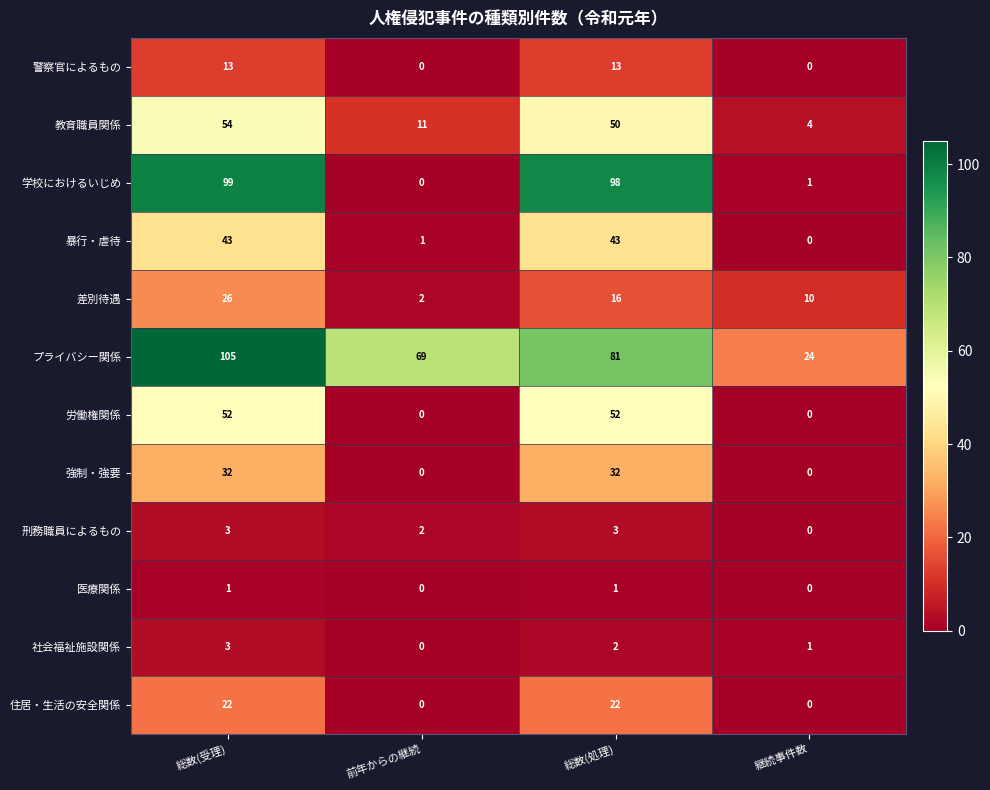

What is the maximum value shown in the chart?

105